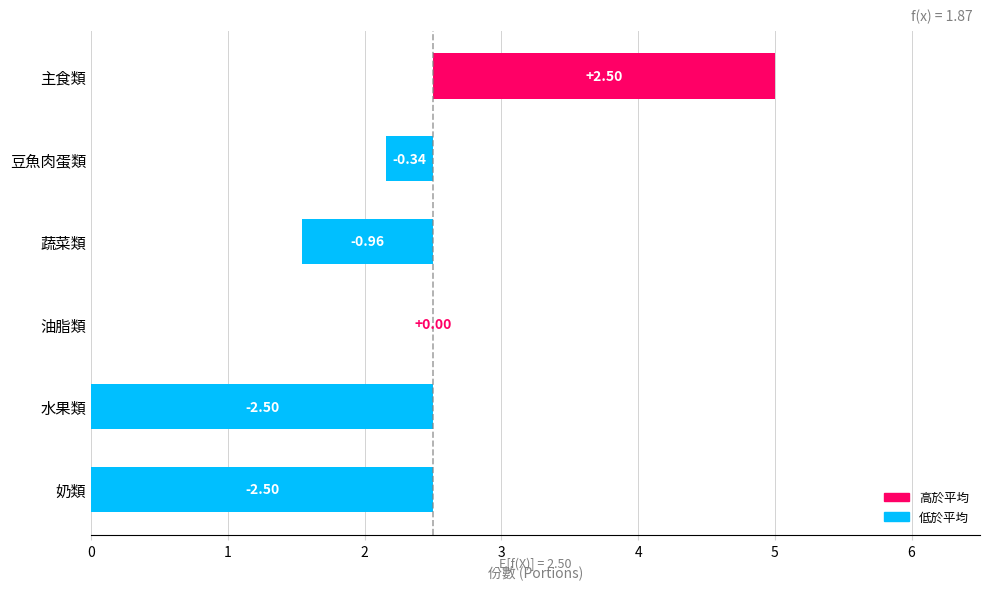

What is the sum of all values?

-3.8